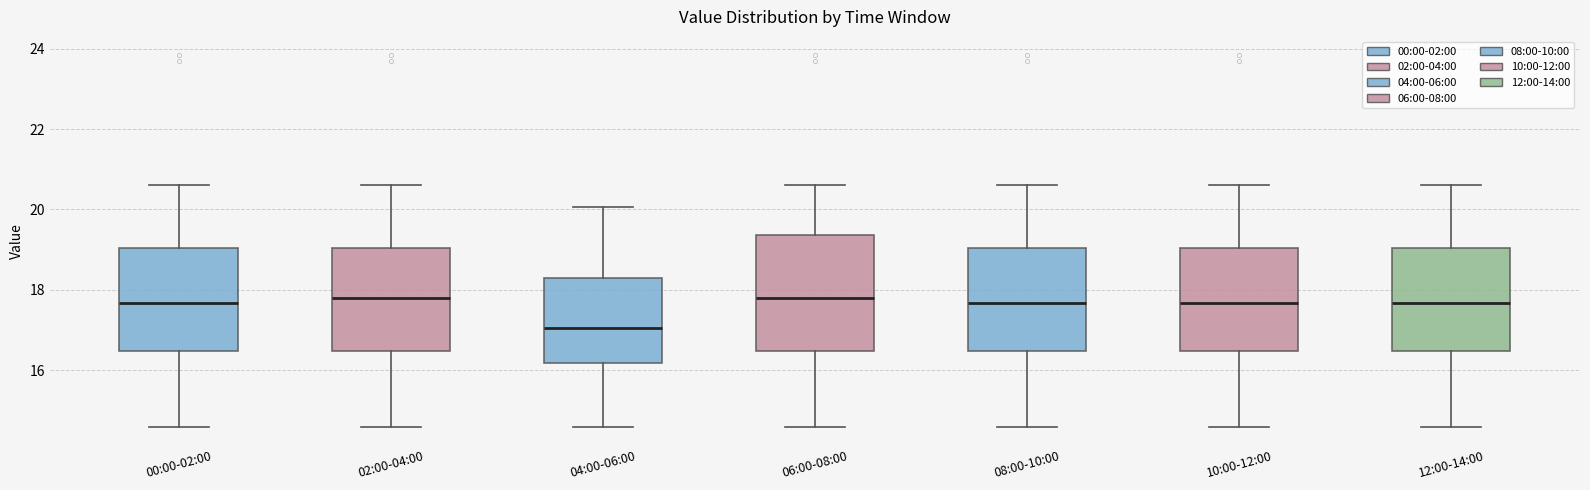

Reading left to right, transcribe this box plot: for each box, give where its median line is, the range the box spans, and where its two whiskers end, as read against the y-axis. The values are not printed on the chart, so give them approximately, as read against the axis.

00:00-02:00: median 17.6, box 16.4 to 19.0, whiskers 14.6 to 20.6
02:00-04:00: median 17.8, box 16.4 to 19.0, whiskers 14.6 to 20.6
04:00-06:00: median 17.0, box 16.2 to 18.4, whiskers 14.6 to 20.0
06:00-08:00: median 17.8, box 16.4 to 19.4, whiskers 14.6 to 20.6
08:00-10:00: median 17.6, box 16.4 to 19.0, whiskers 14.6 to 20.6
10:00-12:00: median 17.6, box 16.4 to 19.0, whiskers 14.6 to 20.6
12:00-14:00: median 17.6, box 16.4 to 19.0, whiskers 14.6 to 20.6